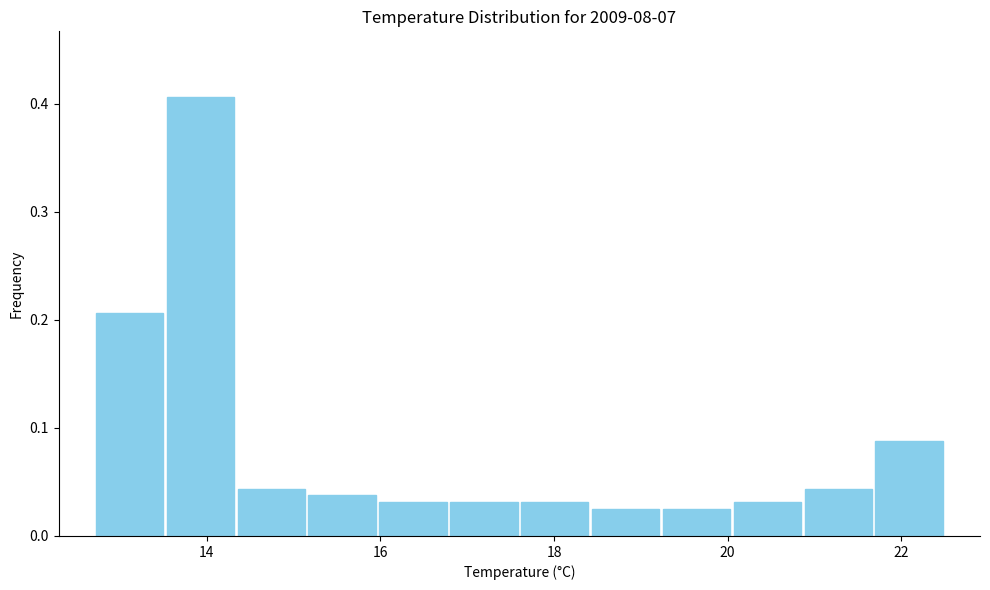

Reading left to right, transcribe this chart: for each bar, give the range it covers on the x-axis and its height. Neither the bar edges nor the heights are printed on the chart, so give them approximately, as read against the axes.

12.8 to 13.6: 0.21
13.6 to 14.4: 0.41
14.4 to 15.2: 0.04
15.2 to 16.0: 0.04
16.0 to 16.8: 0.03
16.8 to 17.6: 0.03
17.6 to 18.4: 0.03
18.4 to 19.2: 0.03
19.2 to 20.0: 0.03
20.0 to 20.8: 0.03
20.8 to 21.6: 0.04
21.6 to 22.6: 0.09